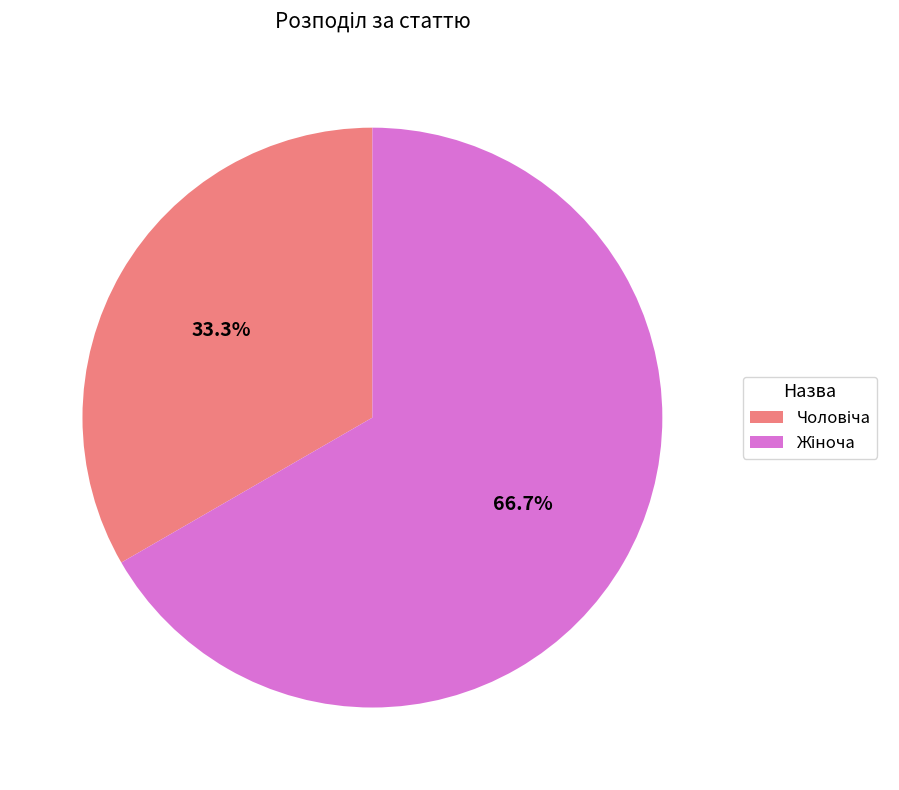

Is there a majority slice in this chart?

Yes